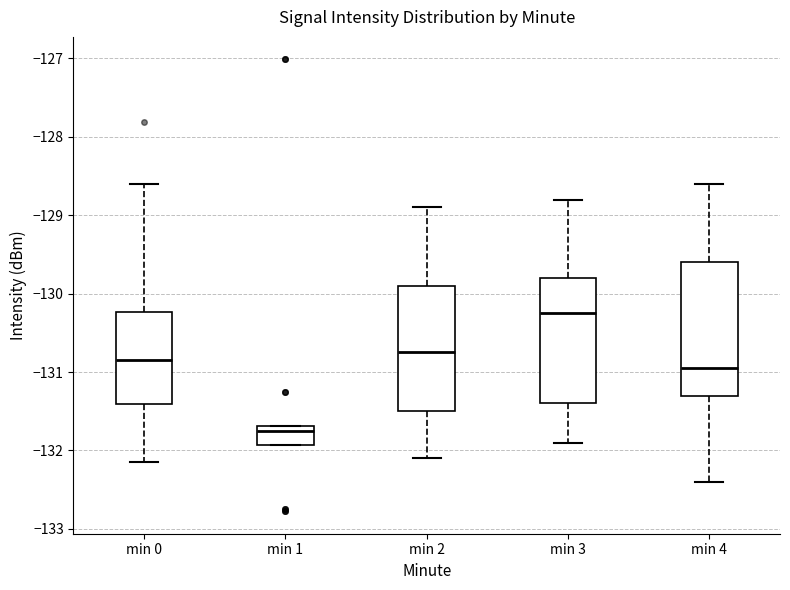

Where does the median line of the box for min 3 sit on the y-axis? The values are not printed on the chart, so give them approximately, as read against the axis.

-130.2